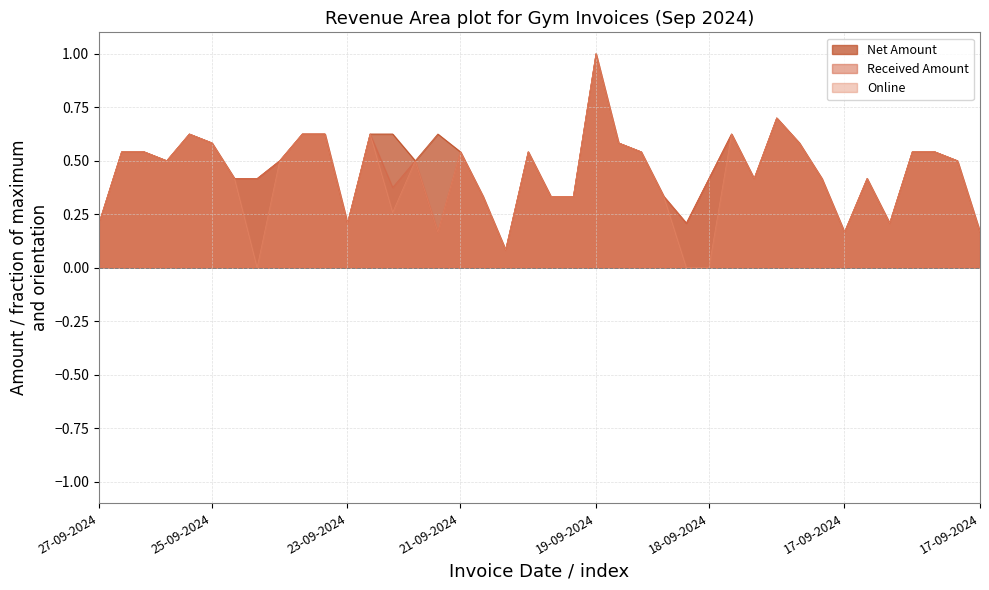

List the series in order of their peak value, lowest first.

Net Amount, Received Amount, Online